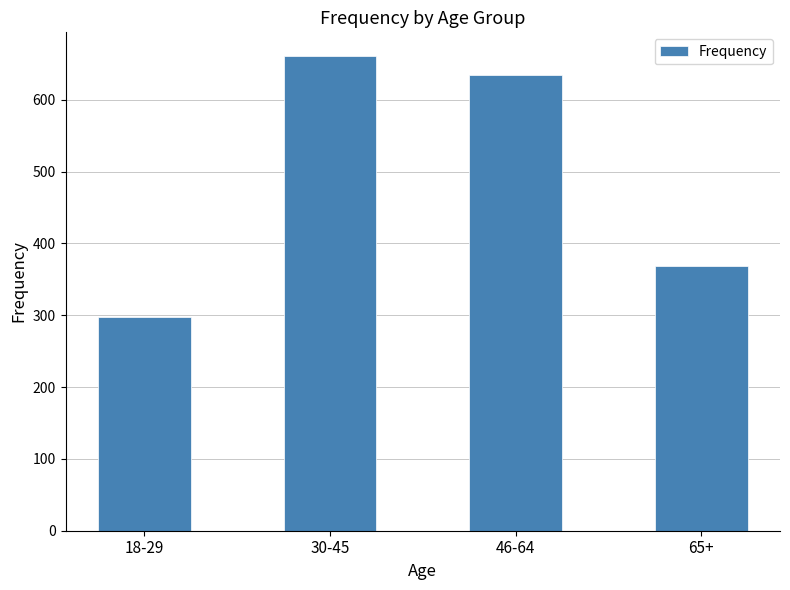

Are the bars horizontal?

No